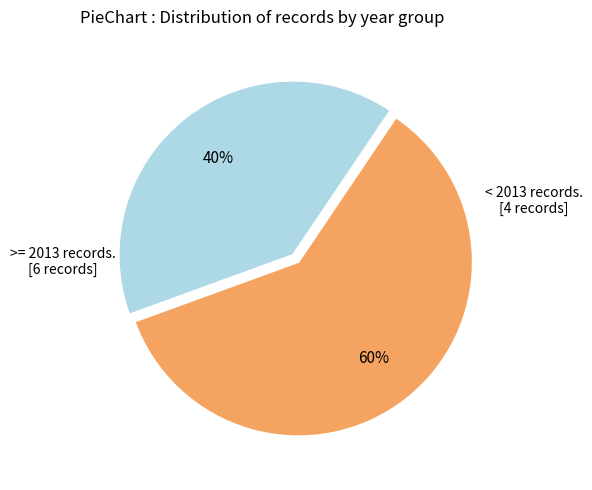

To the nearest percent, what is the average slice percentage?

50%